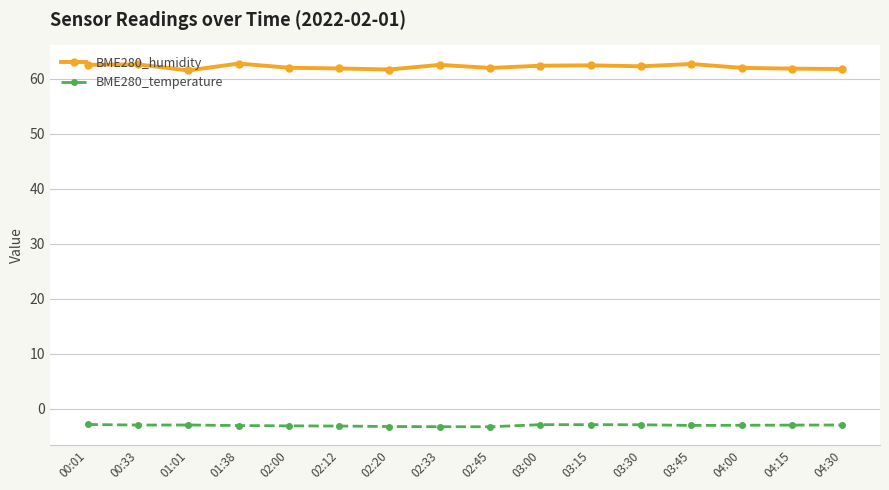

True or false: BME280_temperature and BME280_humidity intersect in this chart.

False